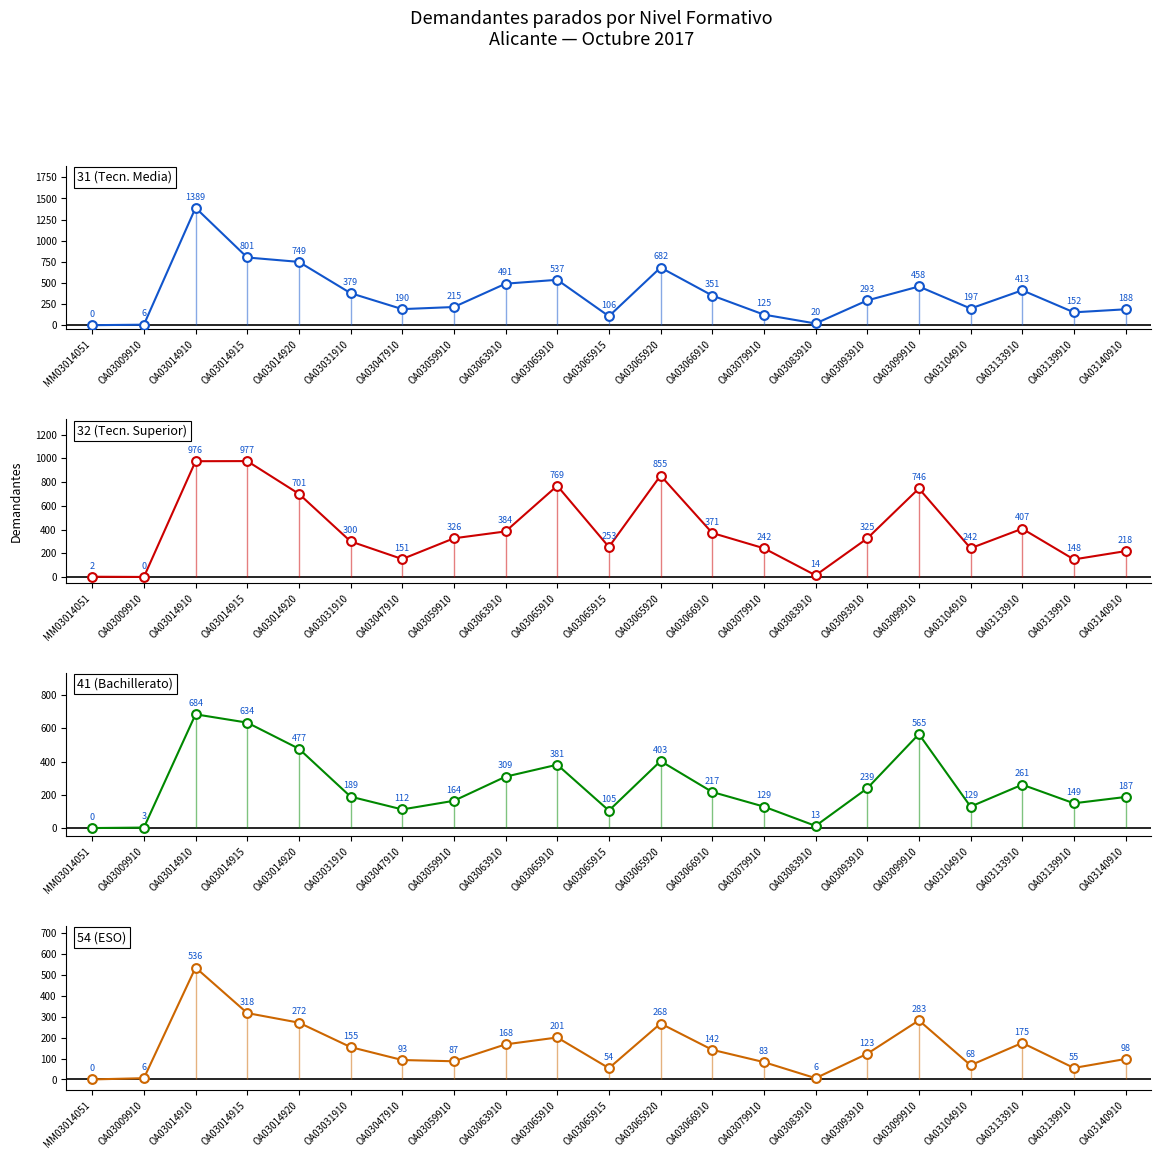

What are all the series names shown in the legend?

31 (Tecn. Media), 32 (Tecn. Superior), 41 (Bachillerato), 54 (ESO)